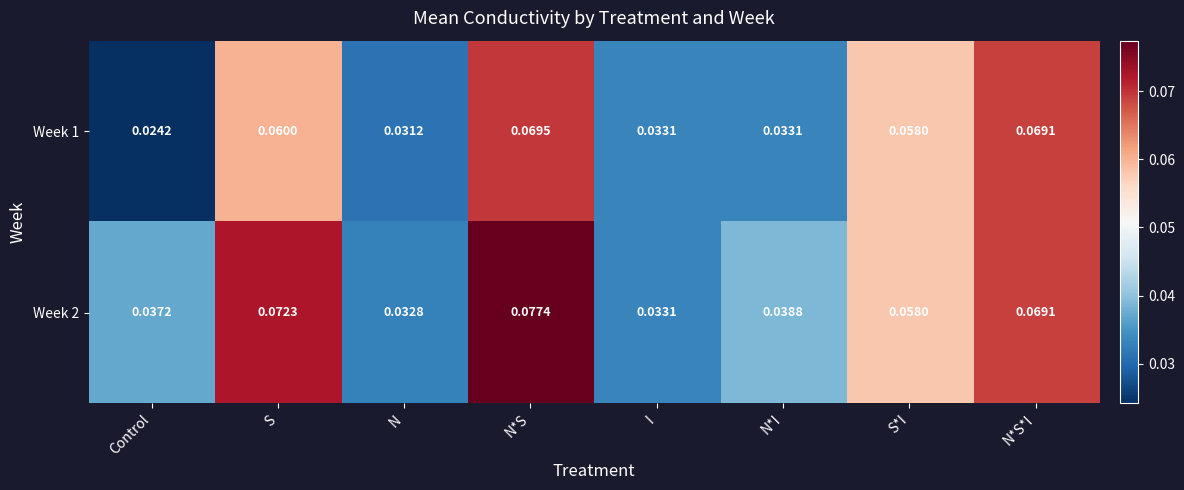

At which category is the sum across all series the highest?

N*S